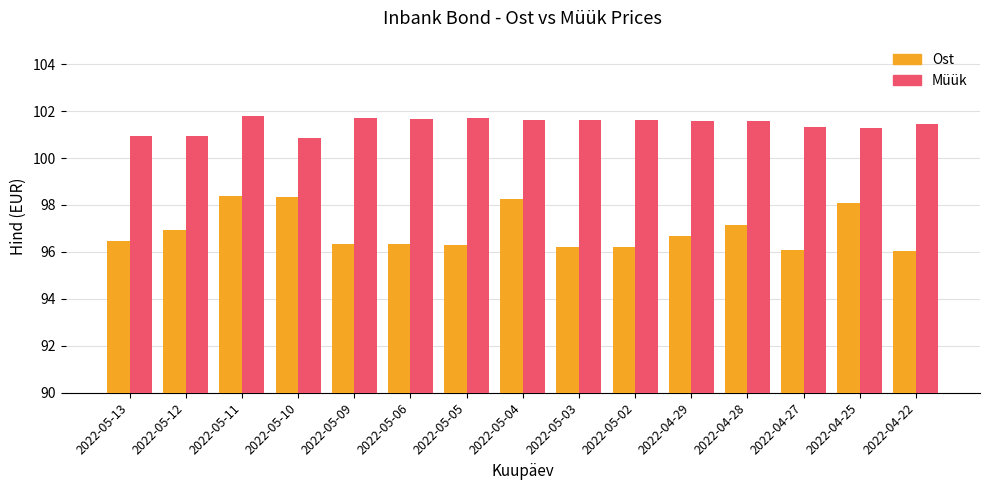

What is the minimum value shown in the chart?

96.0